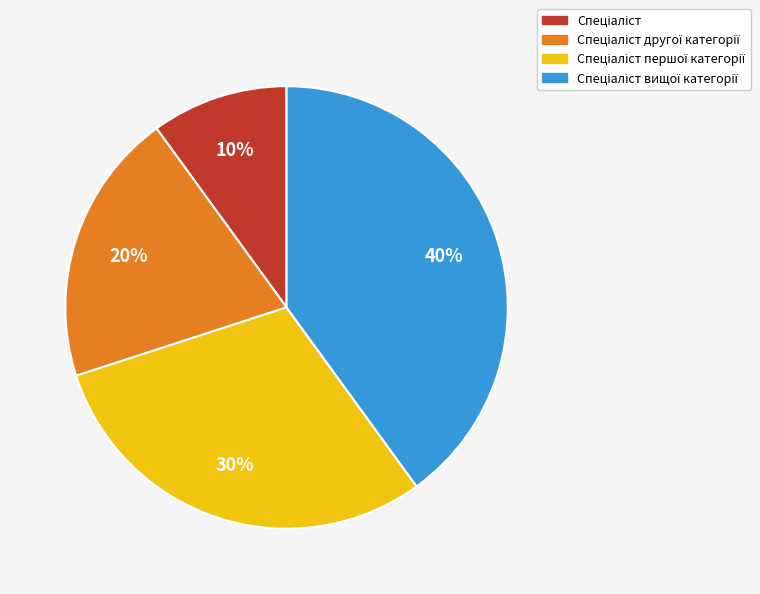

Is there a majority slice in this chart?

No